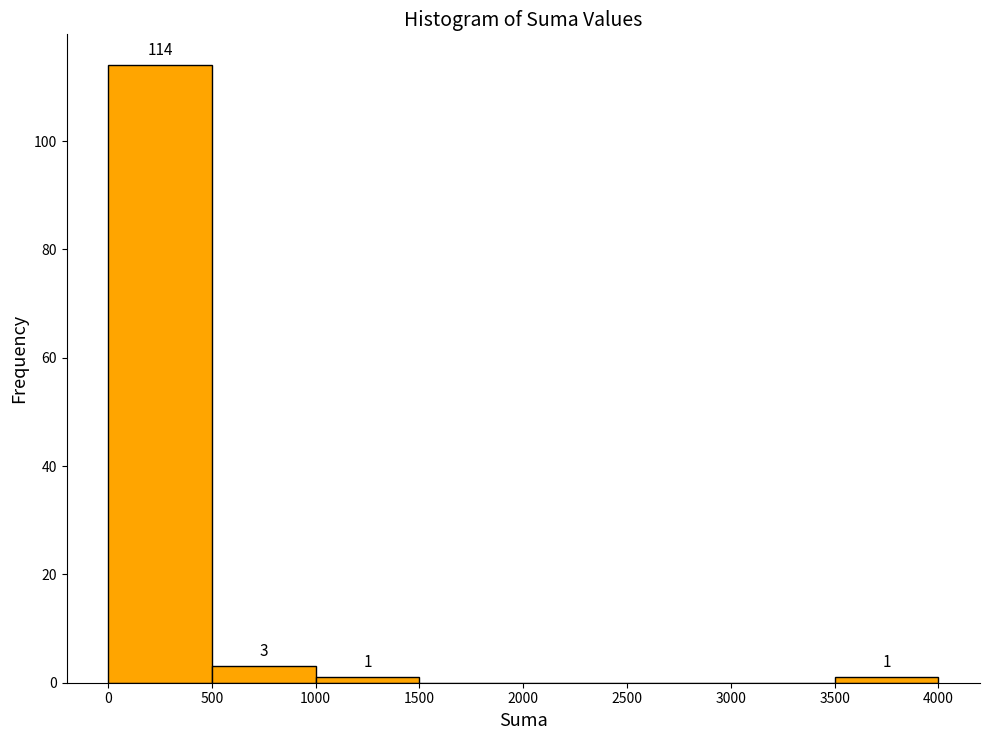

Which range on the x-axis has the tallest bar?

0 to 500